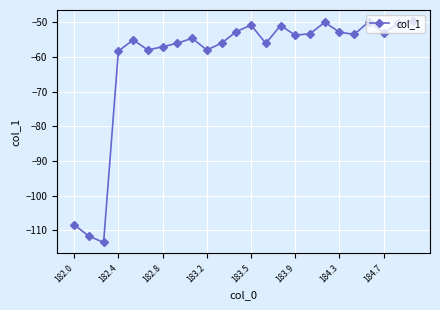

What is the minimum value shown in the chart?

-113.5